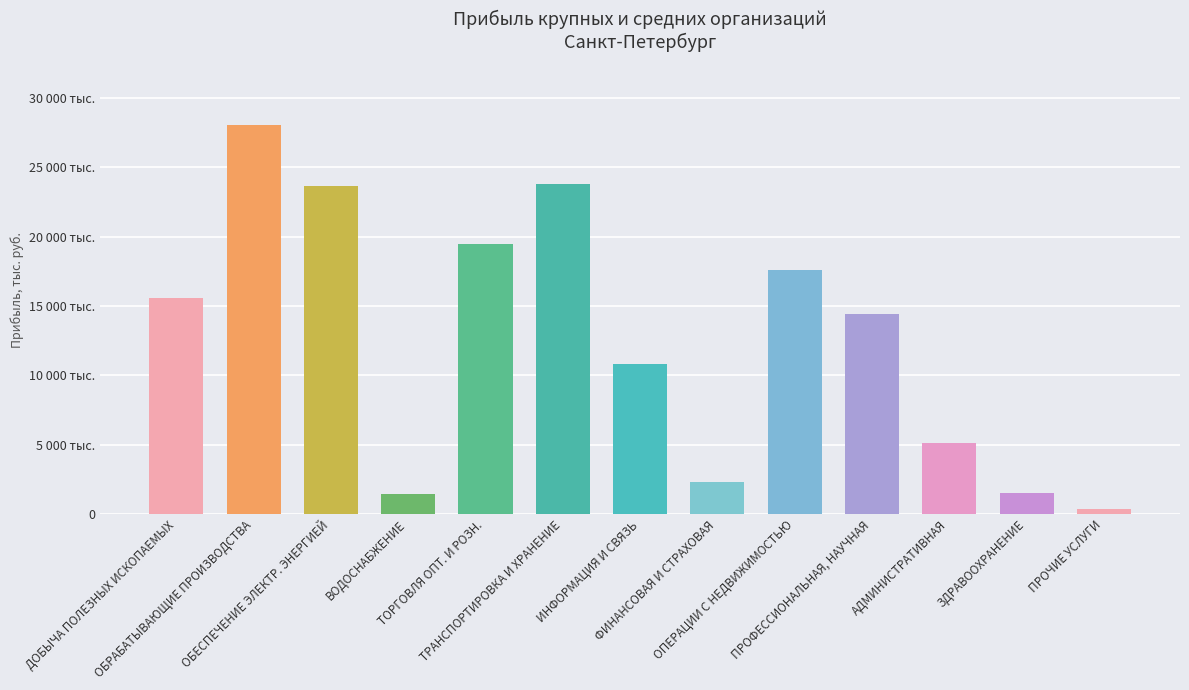

Are the bars horizontal?

No